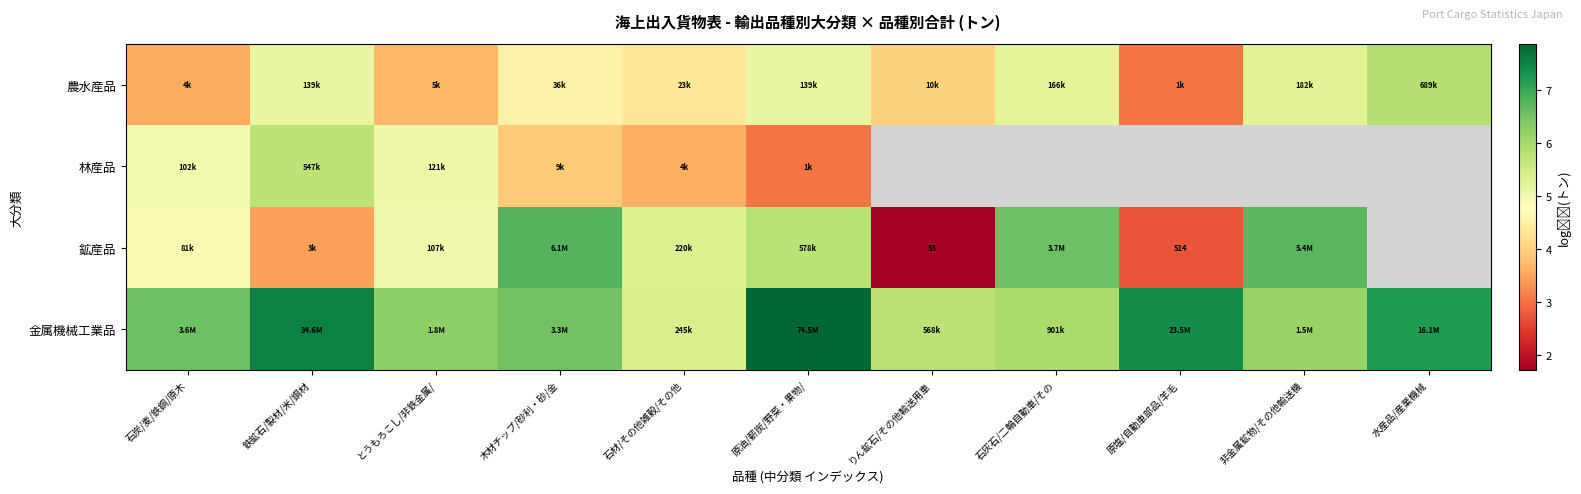

What is the minimum value for row_1?

3.0